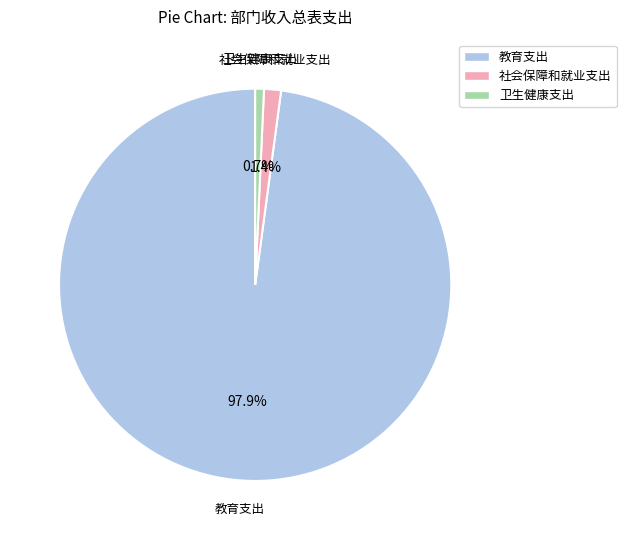

What portion of the pie excludes 教育支出?

2.1%